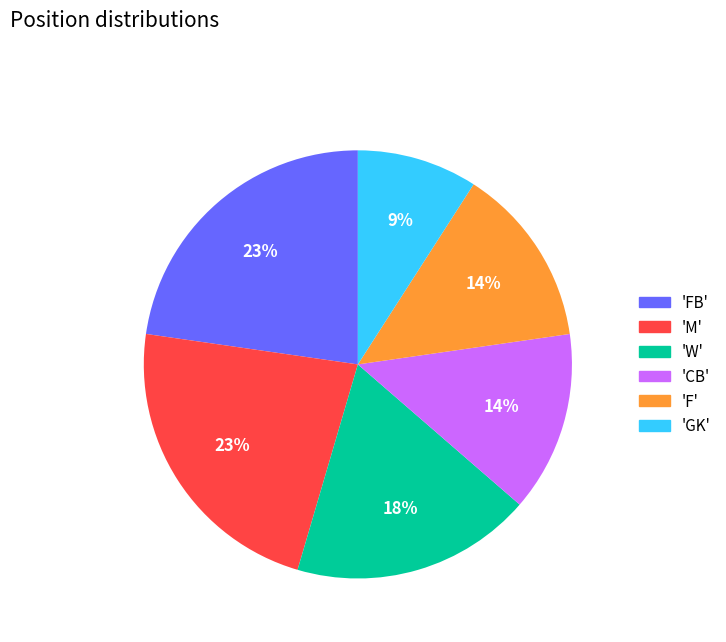

Which has a higher value, 'M' or 'CB'?

'M'